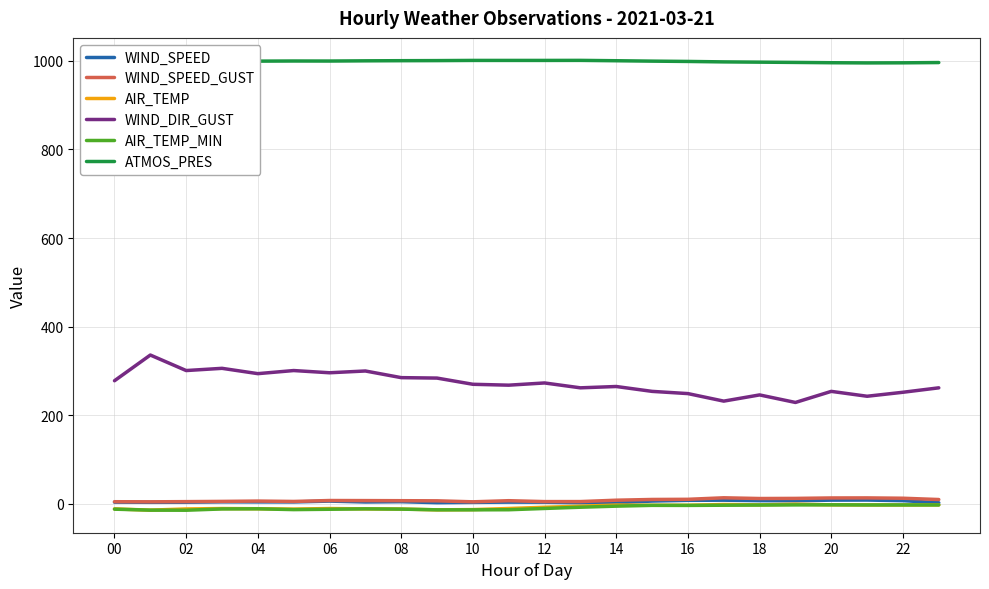

How many values in the WIND_SPEED series are below 4?

8